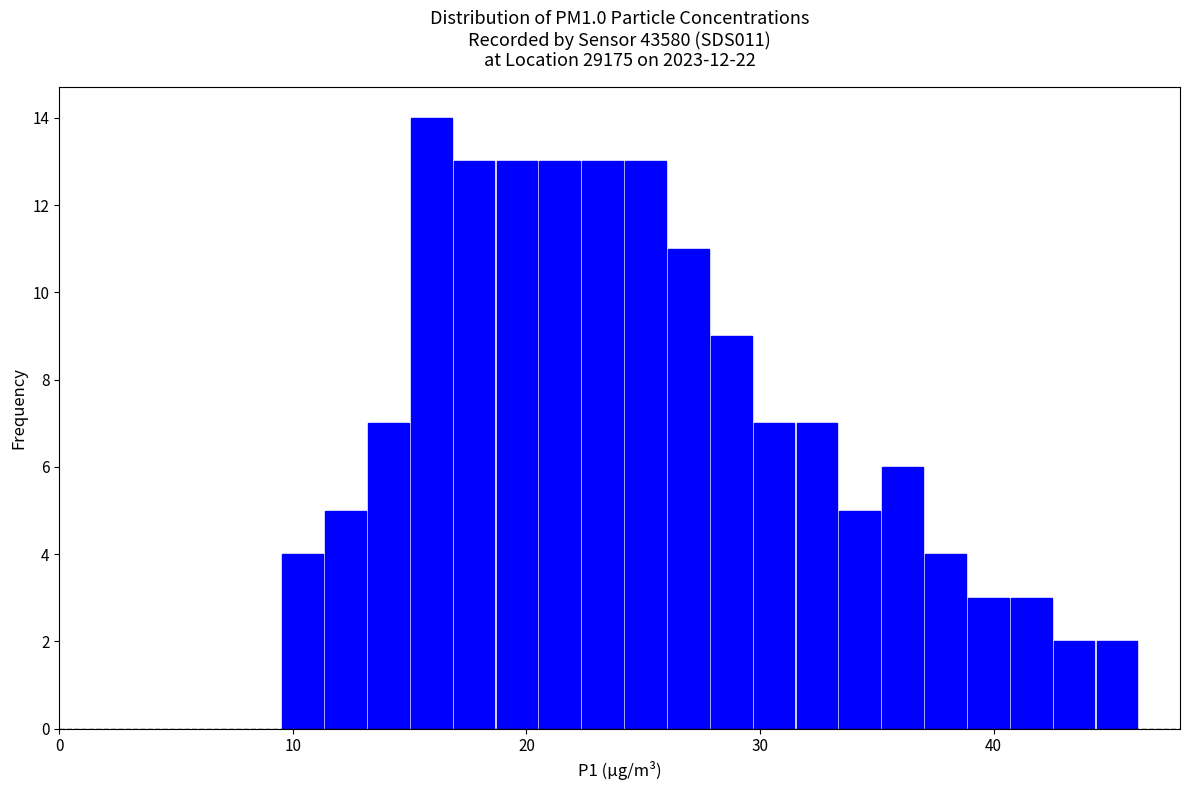

Around what value on the x-axis is the tallest bar? Give the approximate position of its centre, as read against the axis.

16